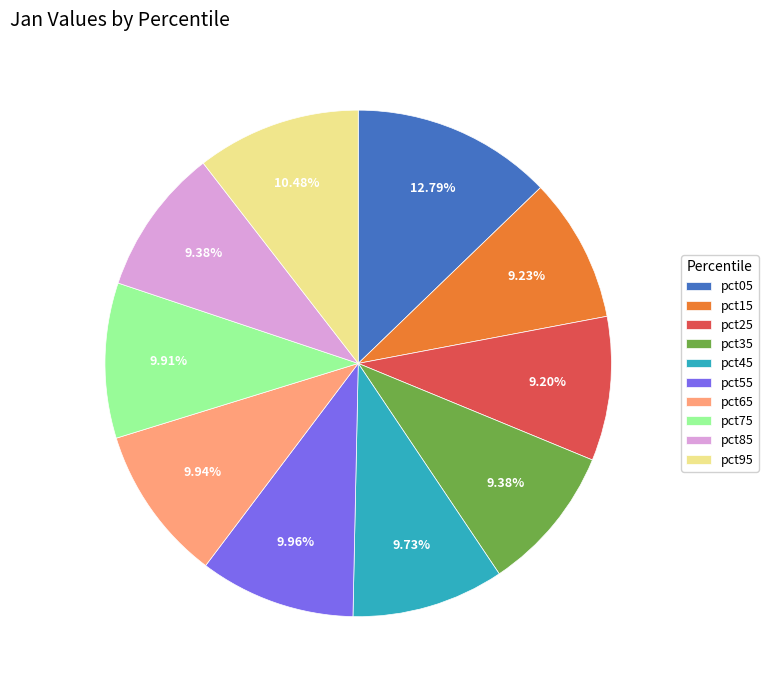

How many slices are in this pie chart?

10